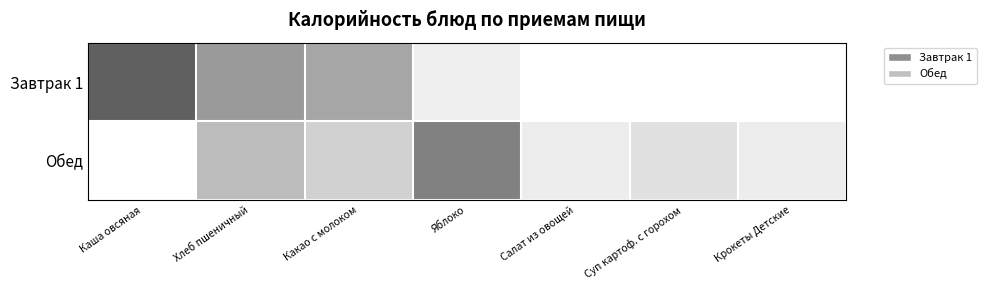

Is the value of Завтрак 1 at Каша овсяная greater than the value of Обед at Яблоко?

Yes